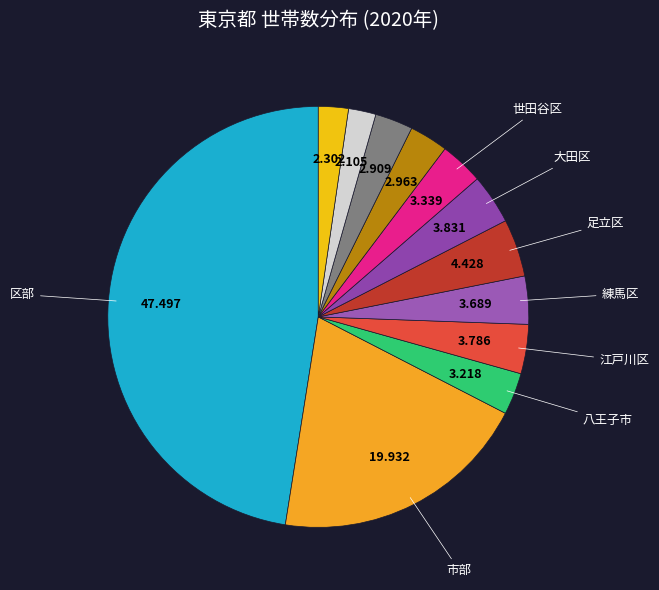

How many slices are in this pie chart?

12